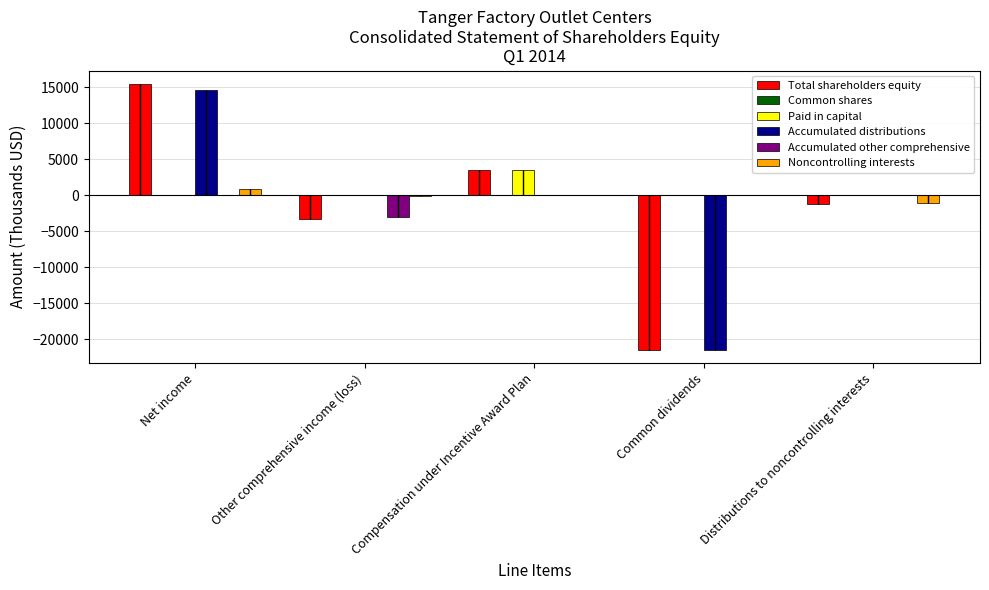

Does the chart contain stacked bars?

No